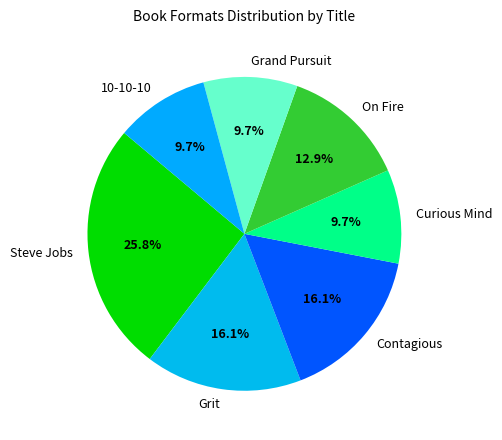

Between On Fire and Grit, which is larger?

Grit